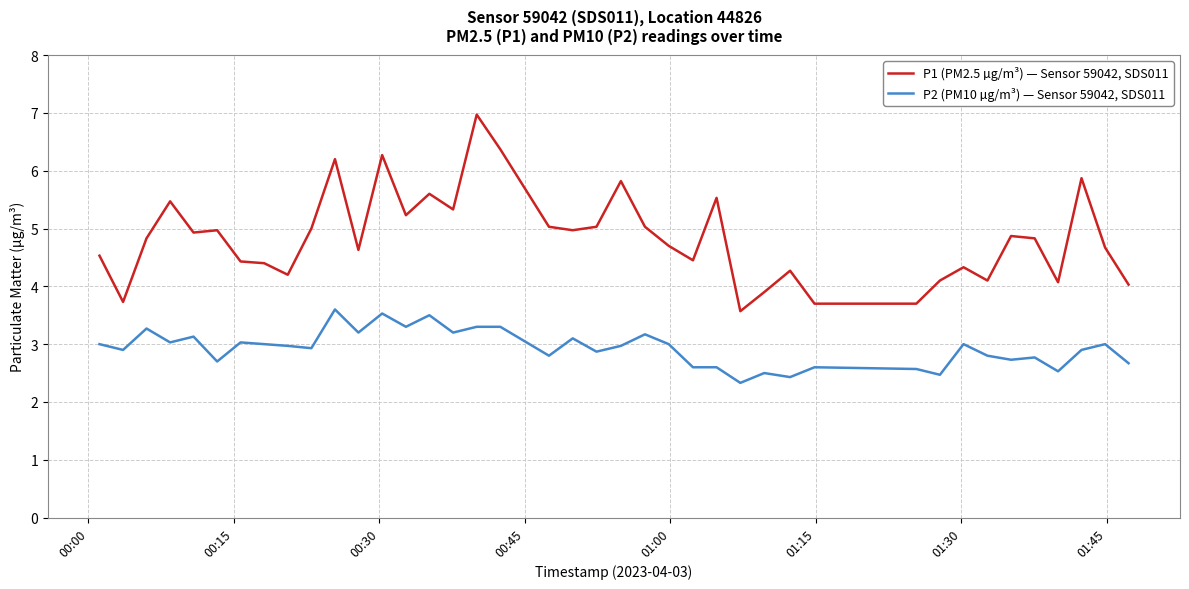

True or false: P1 (PM2.5 µg/m³) — Sensor 59042, SDS011 and P2 (PM10 µg/m³) — Sensor 59042, SDS011 cross at least once.

False